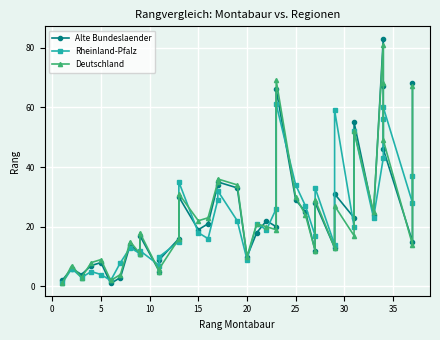

The Alte Bundeslaender series shows 7 at 10. True or false?

True